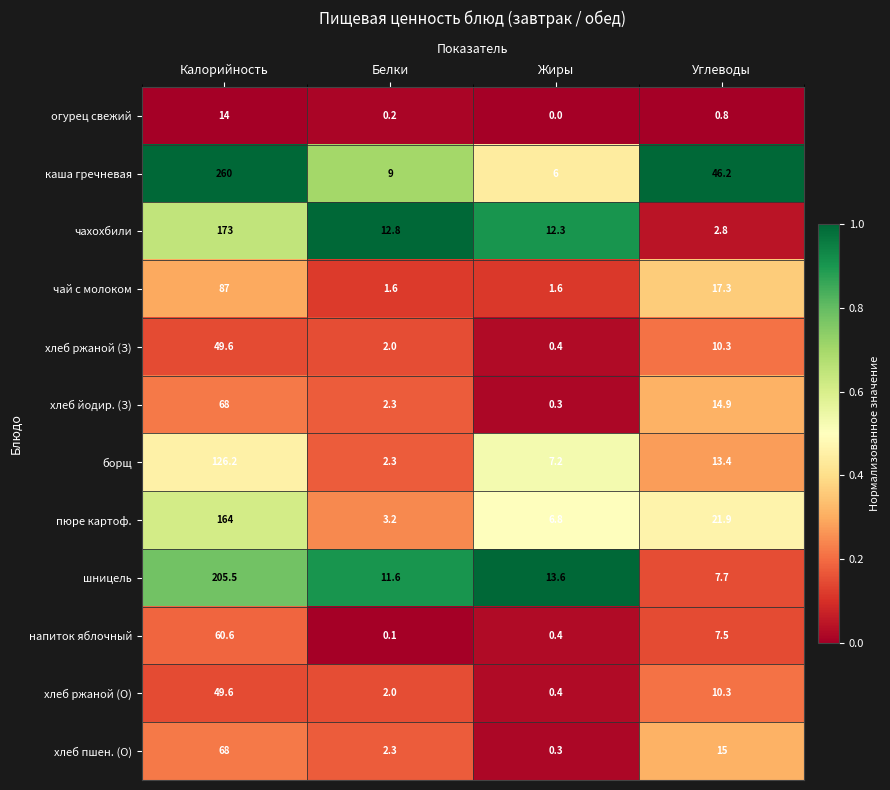

Rank the categories by пюре картоф. value from lowest to highest.

Белки, Жиры, Углеводы, Калорийность